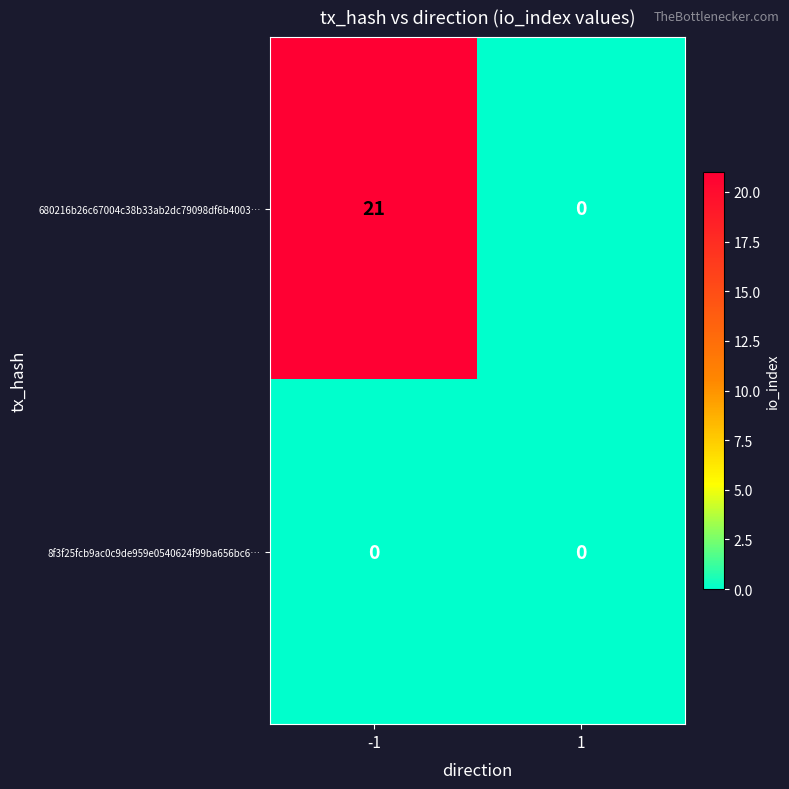

Rank the series at -1 from lowest to highest value.

8f3f25fcb9ac0c9de959e0540624f99ba656bc6…, 680216b26c67004c38b33ab2dc79098df6b4003…